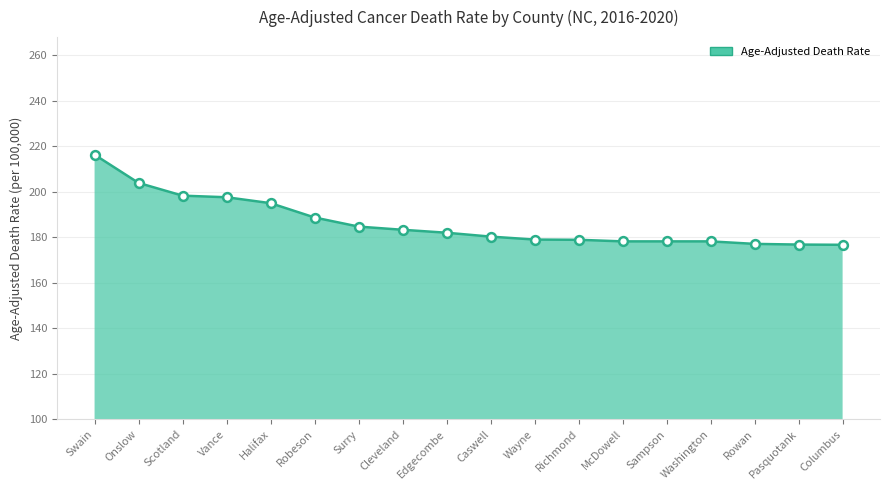

What is the ratio of the value at Onslow to the value at Rowan?

1.2